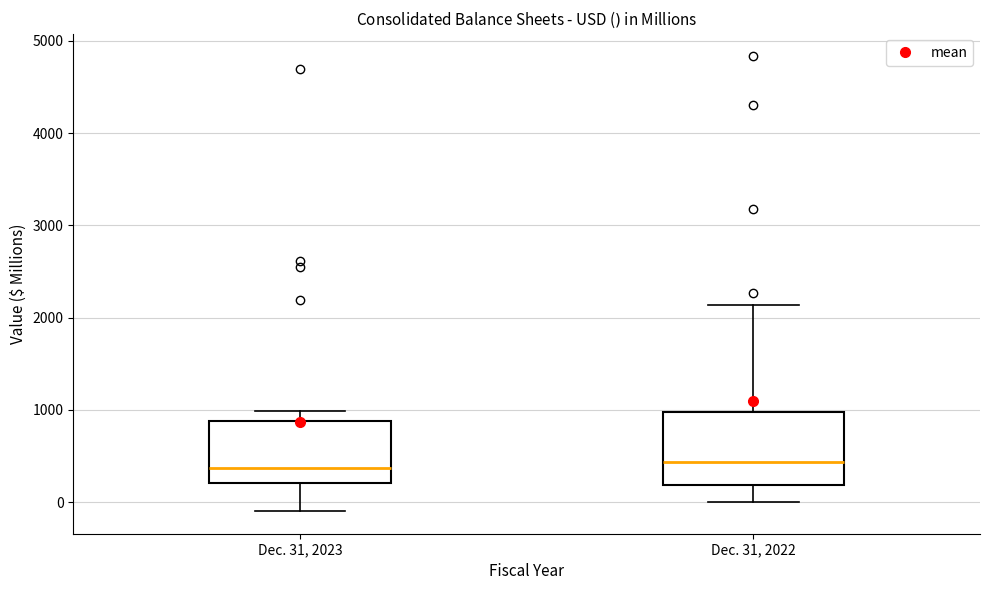

Reading left to right, transcribe this box plot: for each box, give where its median line is, the range the box spans, and where its two whiskers end, as read against the y-axis. The values are not printed on the chart, so give them approximately, as read against the axis.

Dec. 31, 2023: median 400, box 200 to 900, whiskers -100 to 1000
Dec. 31, 2022: median 400, box 200 to 1000, whiskers 0 to 2100